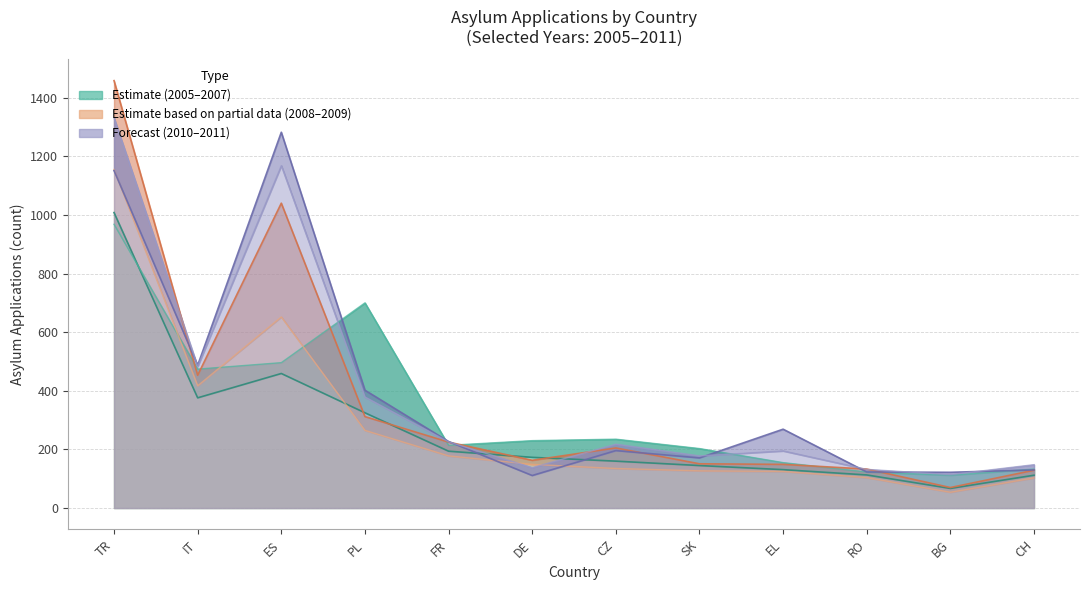

At which category does 2009 reach its first local valley?

IT